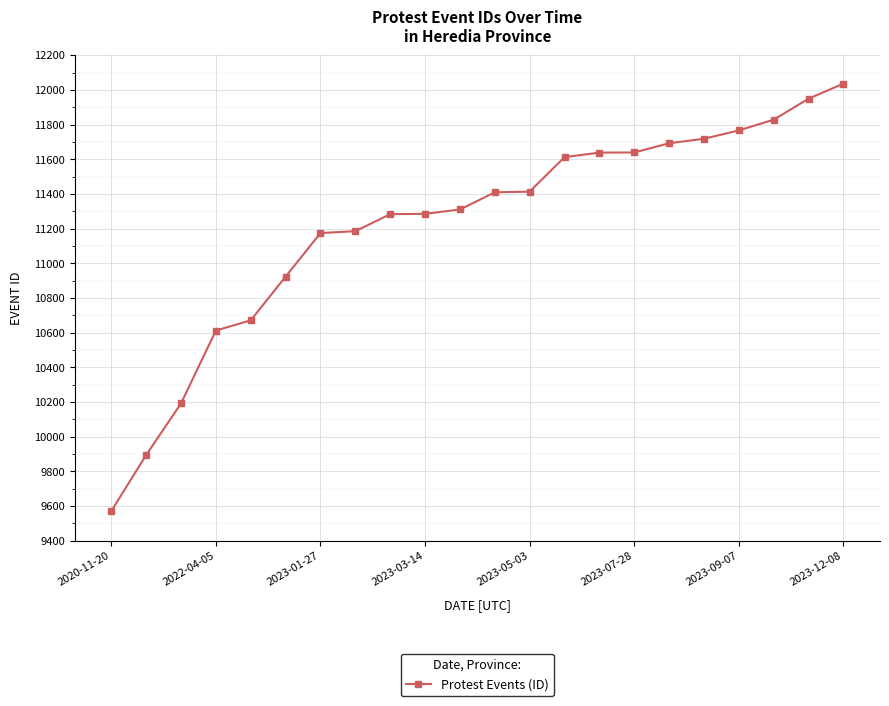

What is the minimum value shown in the chart?

9571